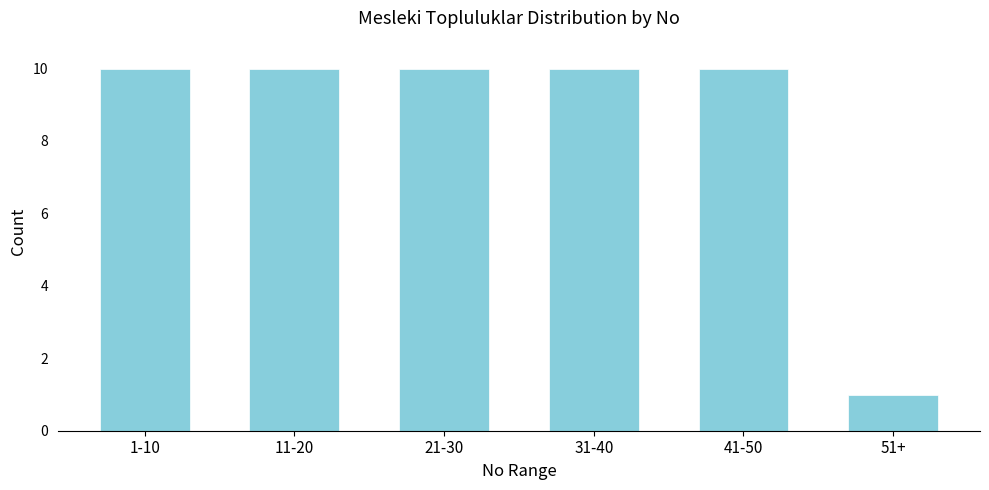

Reading left to right, transcribe all the data shown in this chart.

10	10	10	10	10	1